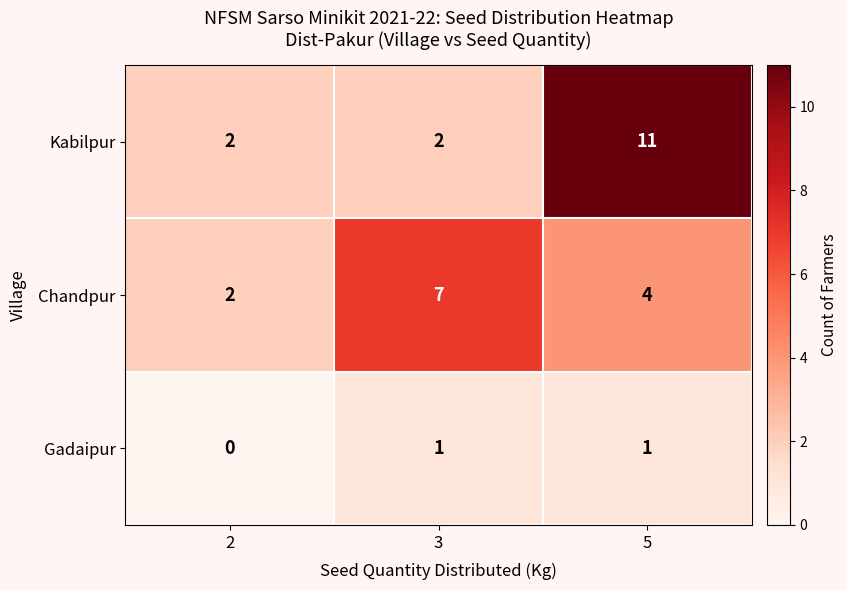

True or false: Kabilpur has a value of 11 at 5.

True